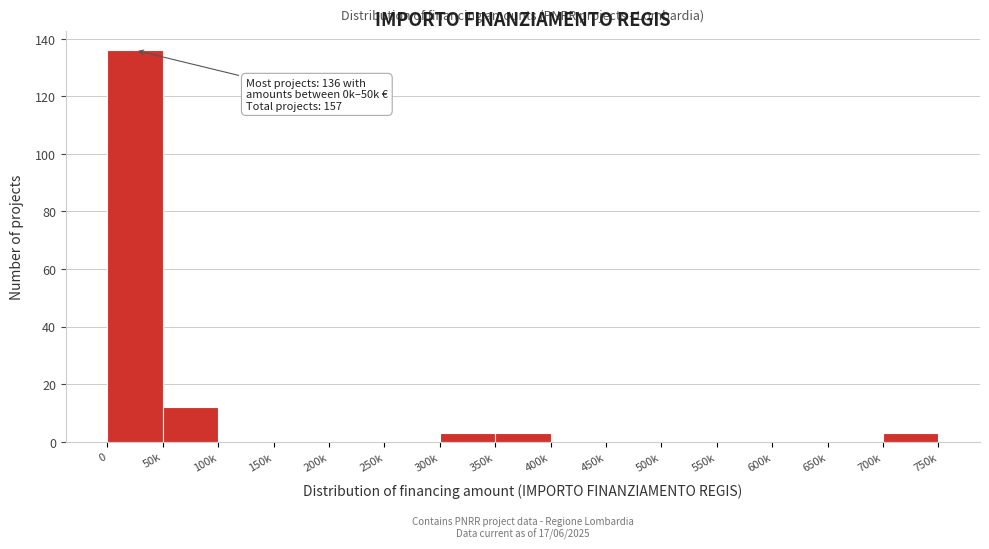

Reading left to right, transcribe all the data shown in this chart.

0=136	50k=12	100k=0	150k=0	200k=0	250k=0	300k=3	350k=3	400k=0	450k=0	500k=0	550k=0	600k=0	650k=0	700k=3